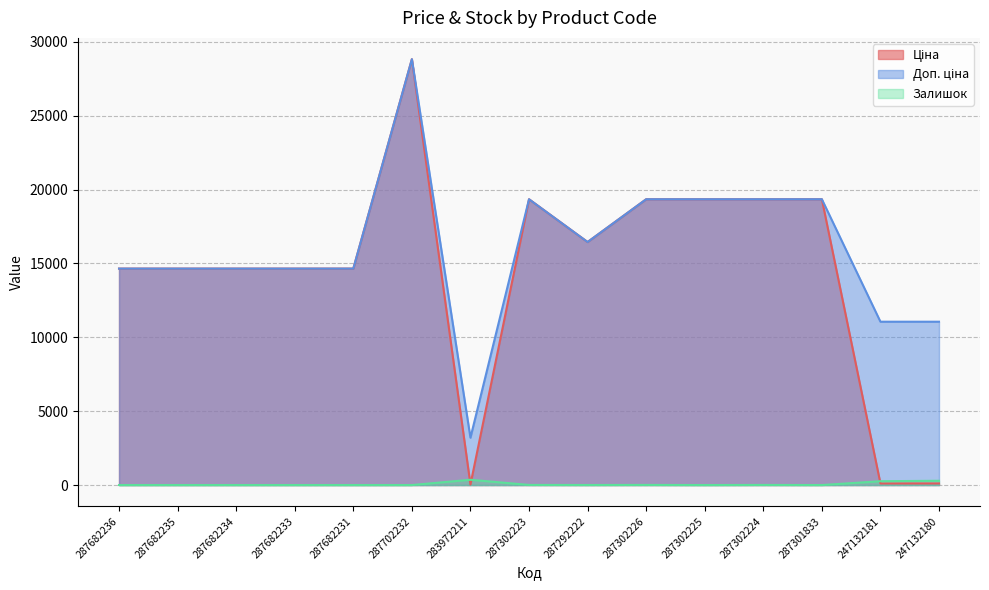

Does the chart display data point markers on the line(s)?

No